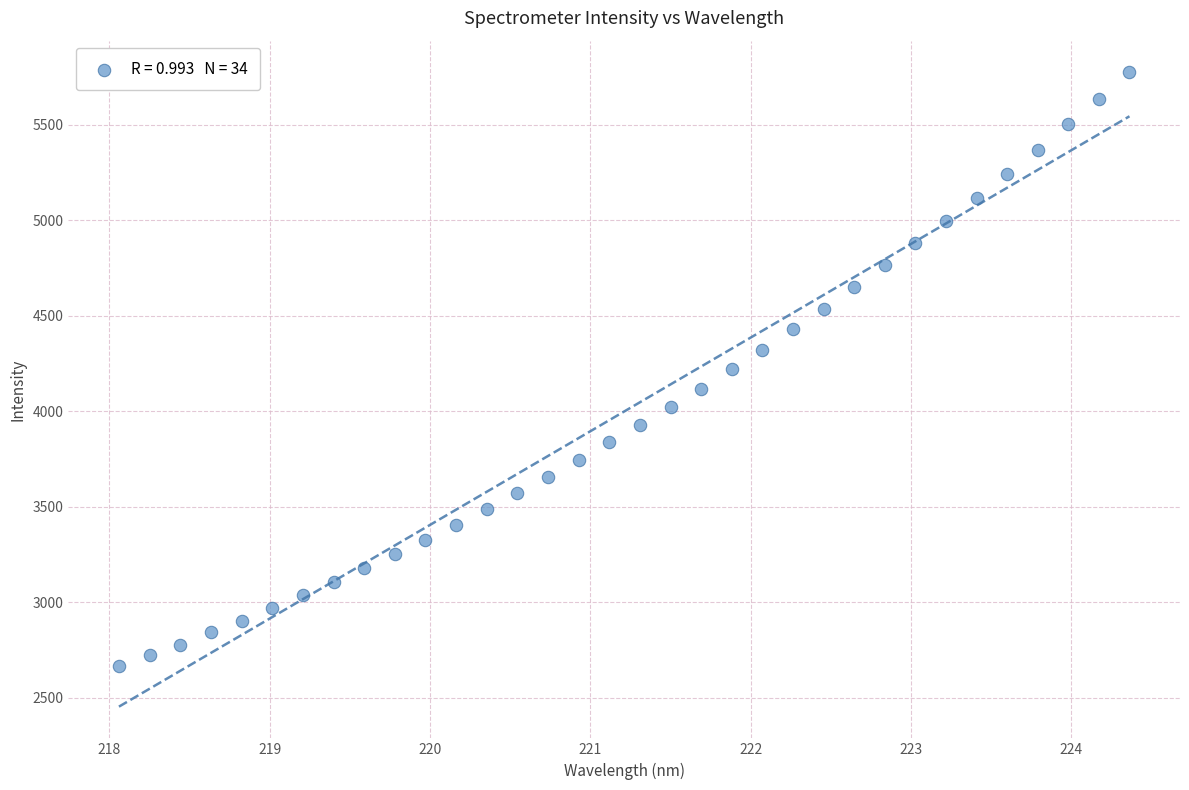

What is the range of X values (max minus min)?

6.3